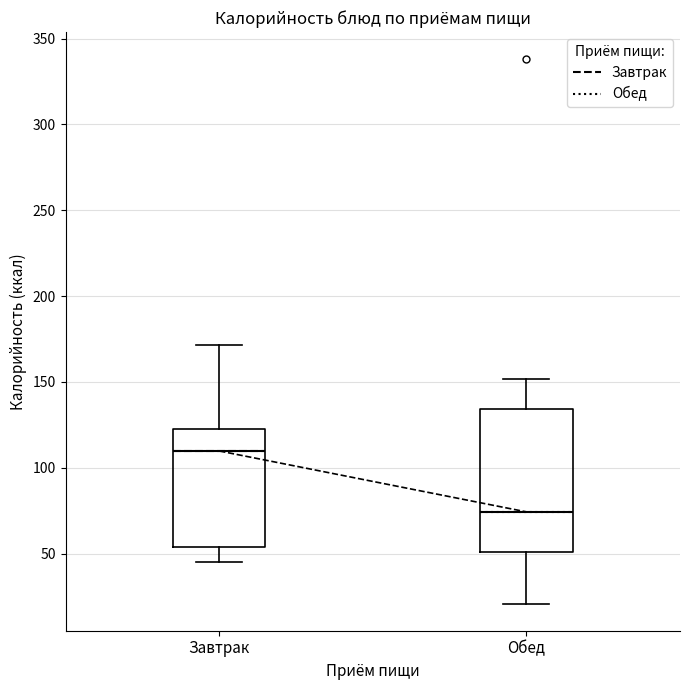

Which box's median line is the highest?

Завтрак